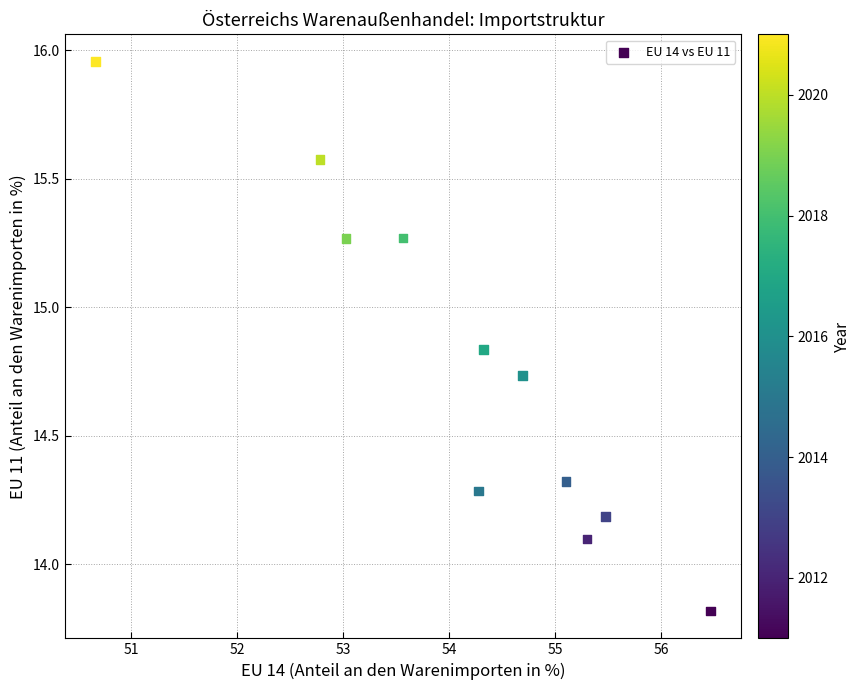

What is the range of X values (max minus min)?

5.8